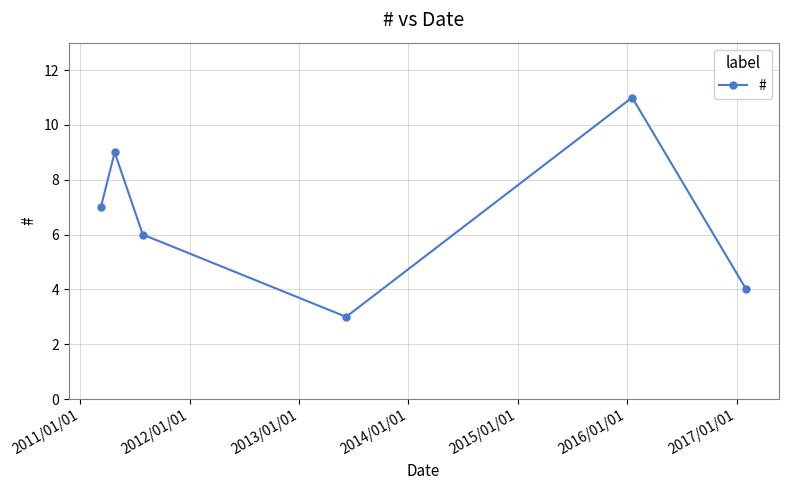

What is the value of the 5th point from the left?

11